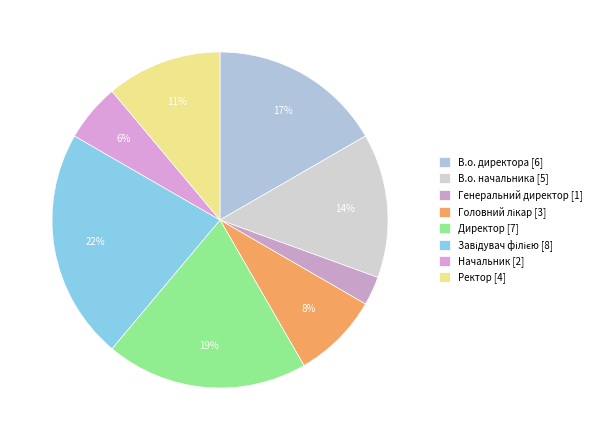

To the nearest percent, what is the average slice percentage?

12%